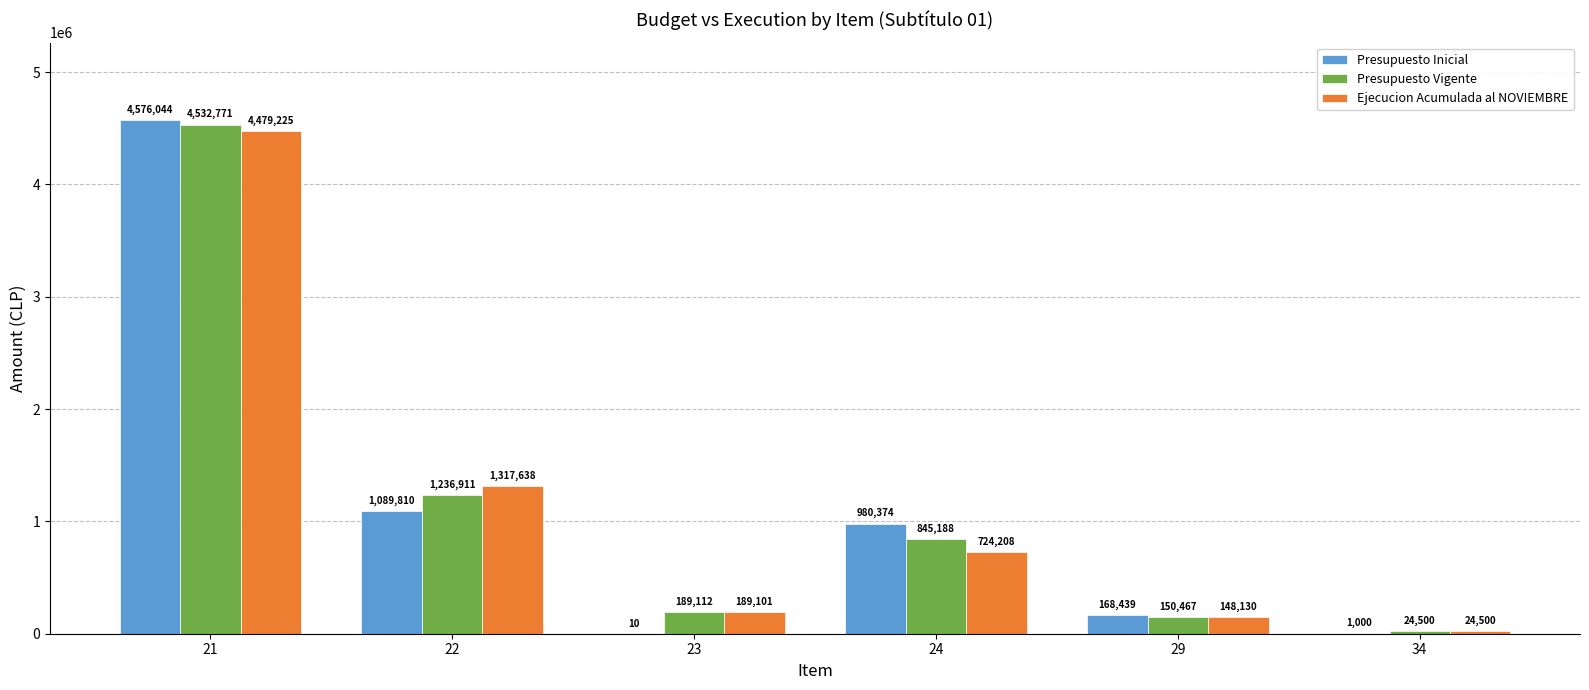

What is the sum of all Presupuesto Inicial values?

6815677